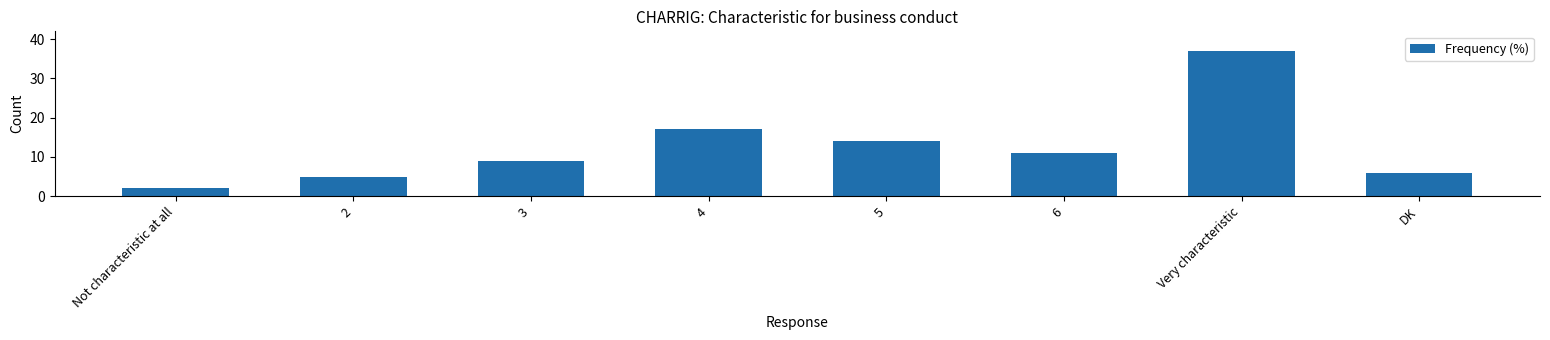

Reading left to right, extract all data points from this chart.

2	5	9	17	14	11	37	6